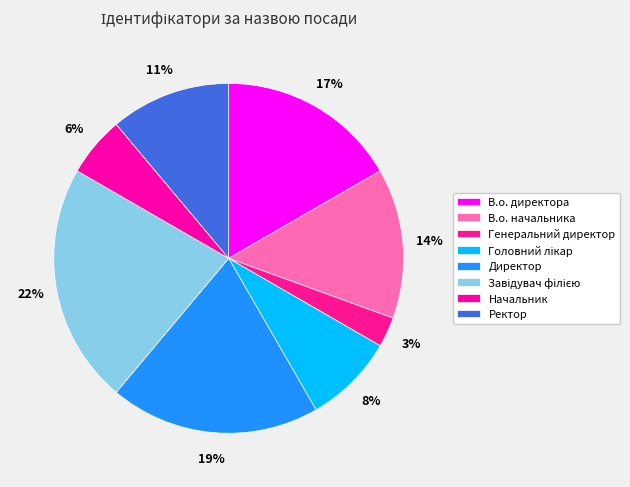

Is there any slice that represents more than half of the pie?

No